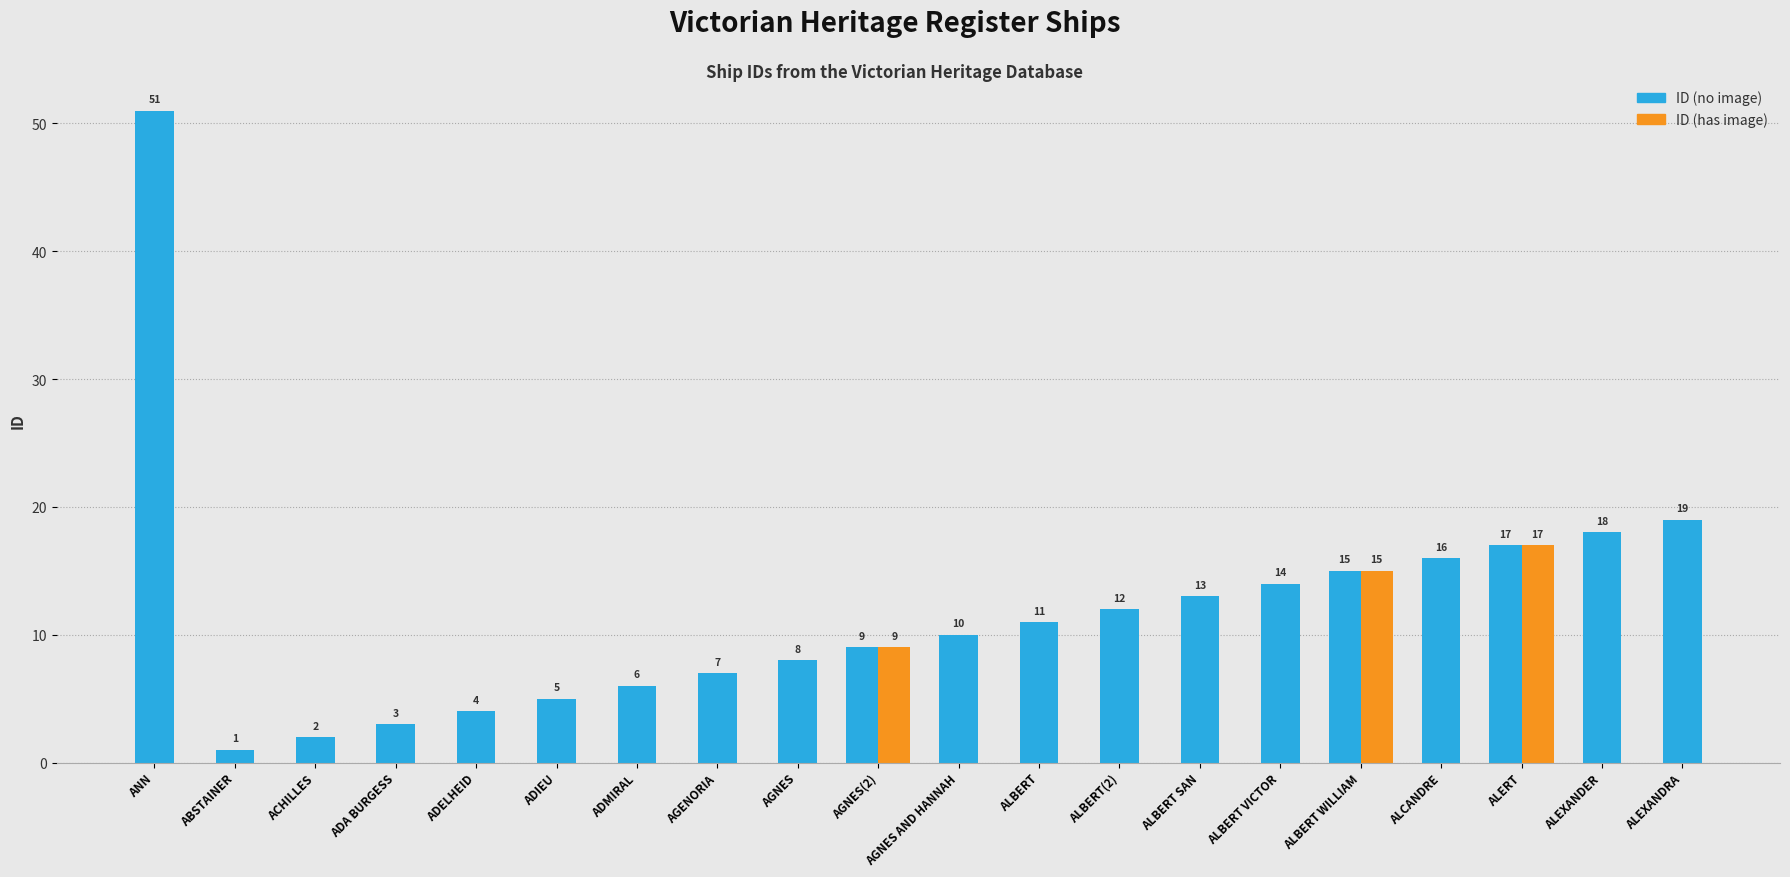

Reading left to right, what are all the values shown in this chart?

ID: 51	1	2	3	4	5	6	7	8	9	10	11	12	13	14	15	16	17	18	19
ID_highlight: 0	0	0	0	0	0	0	0	0	9	0	0	0	0	0	15	0	17	0	0